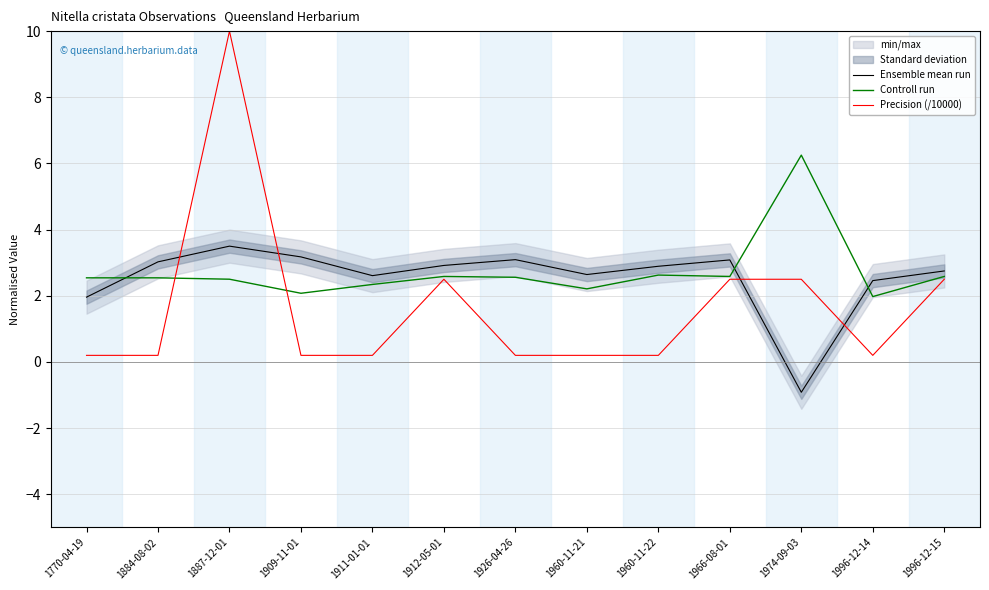

Is the value of Controll run at 1884-08-02 greater than the value of Ensemble mean run at 1974-09-03?

Yes